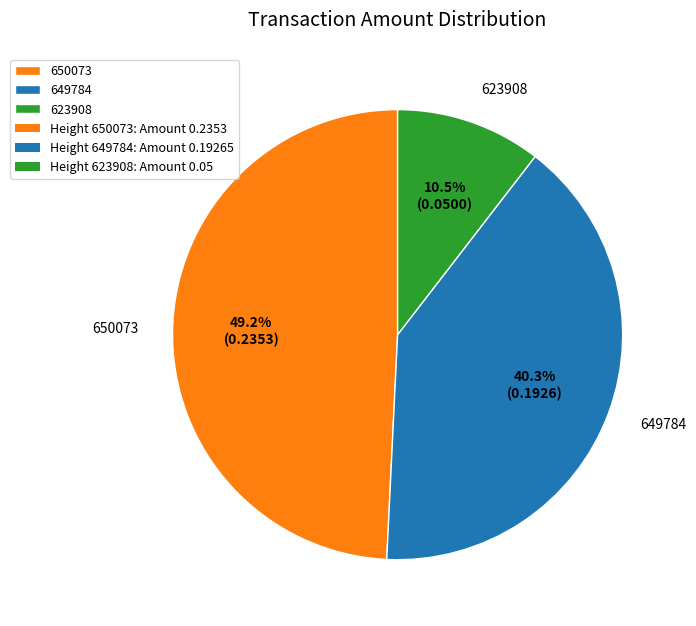

Rank the categories by value from highest to lowest.

650073, 649784, 623908